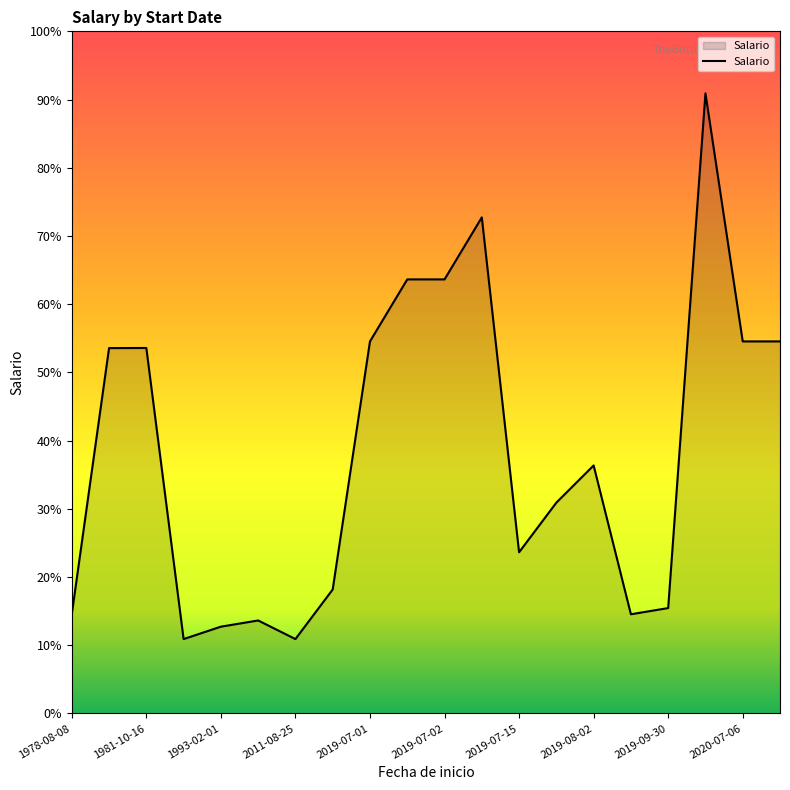

Does the chart display data point markers on the line(s)?

No